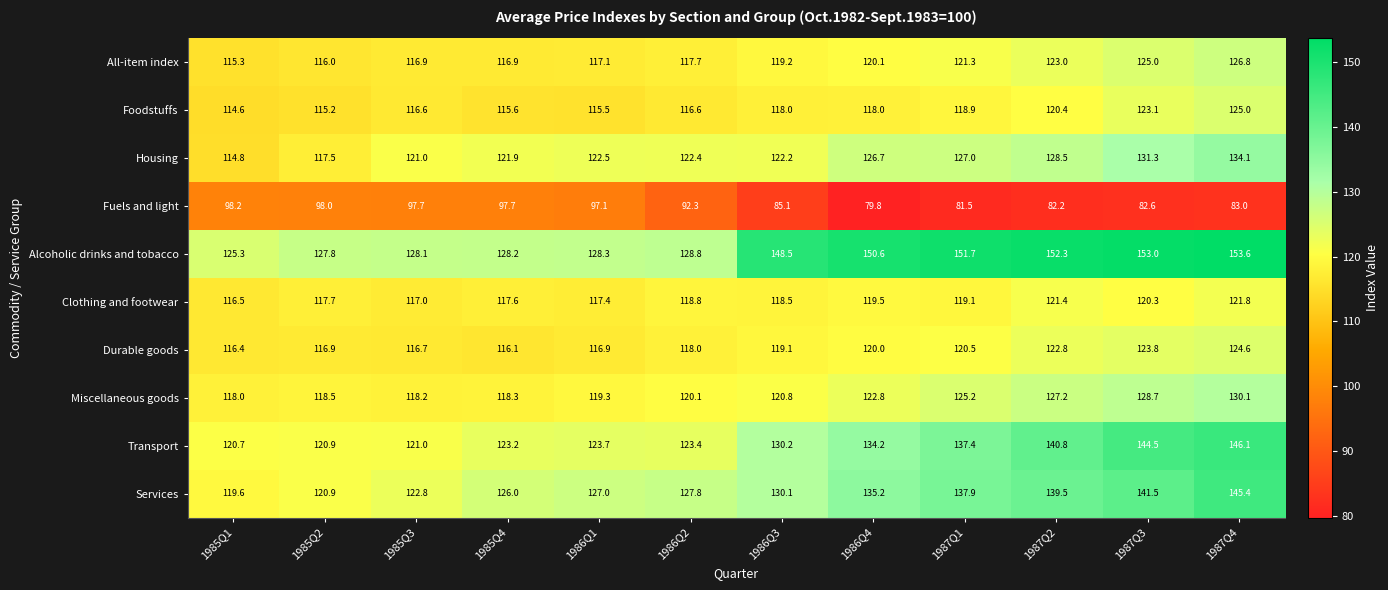

At which label is Housing closest to 124?

1986Q1